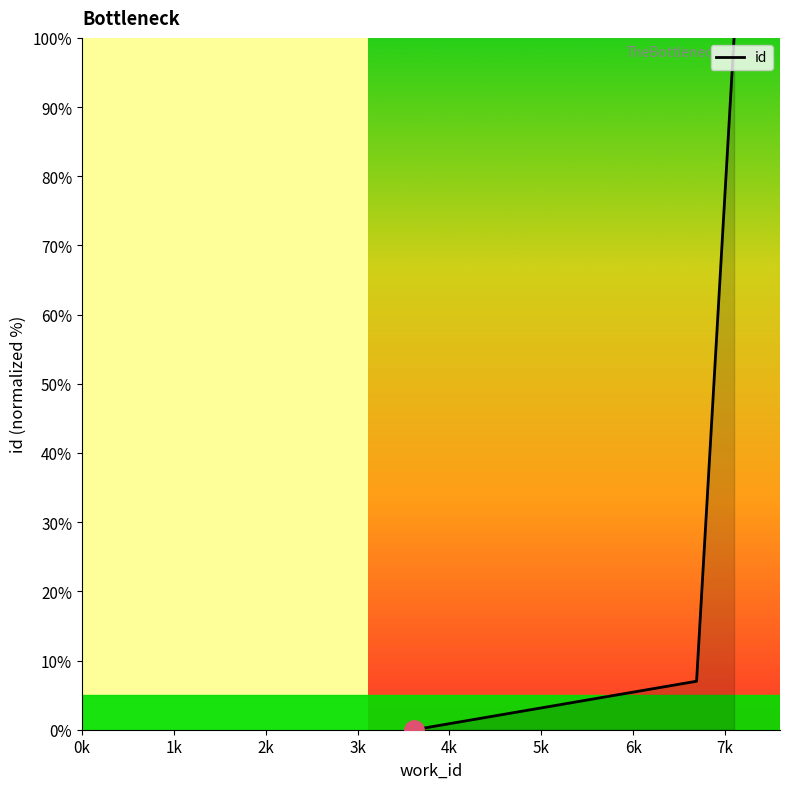

What is the greatest value displayed?

100.0